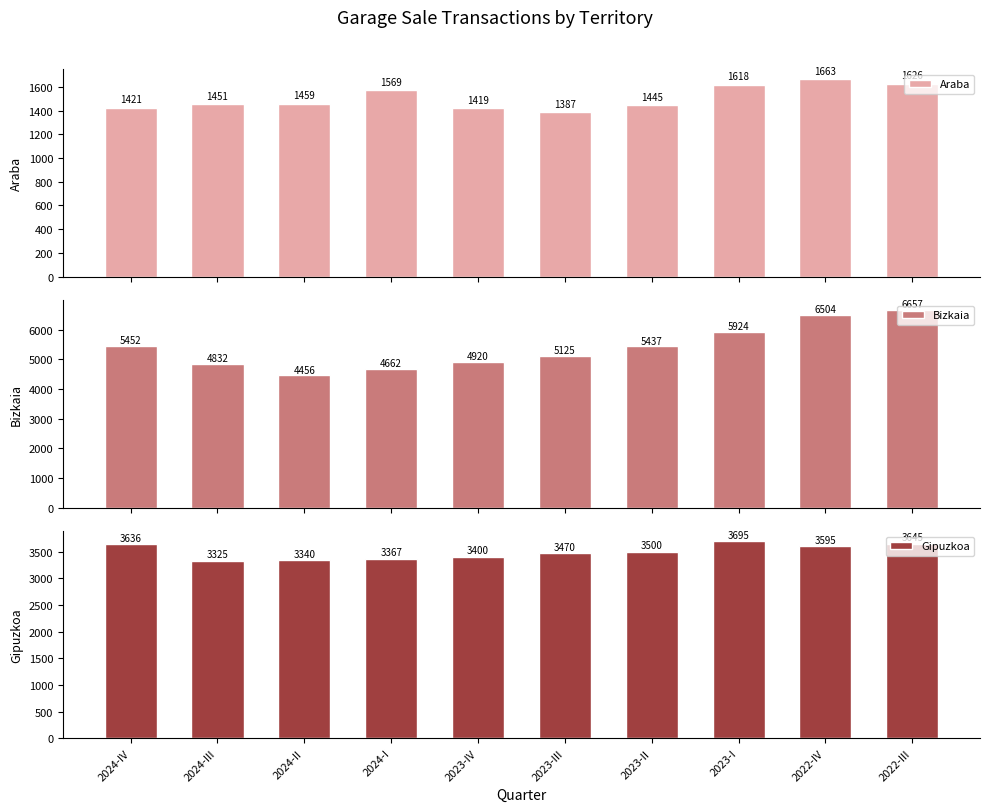

Between 2023-III and 2023-I, which is larger?

2023-I